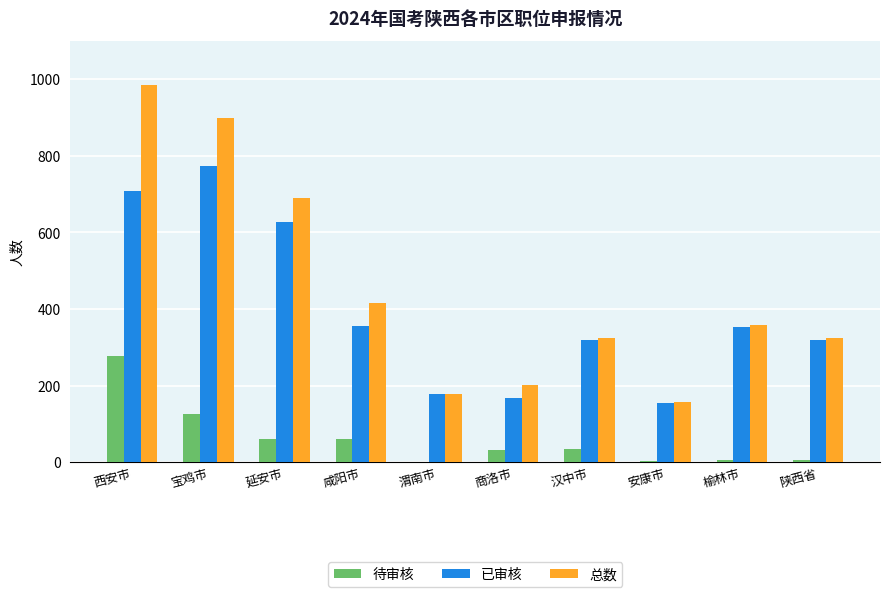

The 总数 series shows 200 at 西安市. True or false?

False